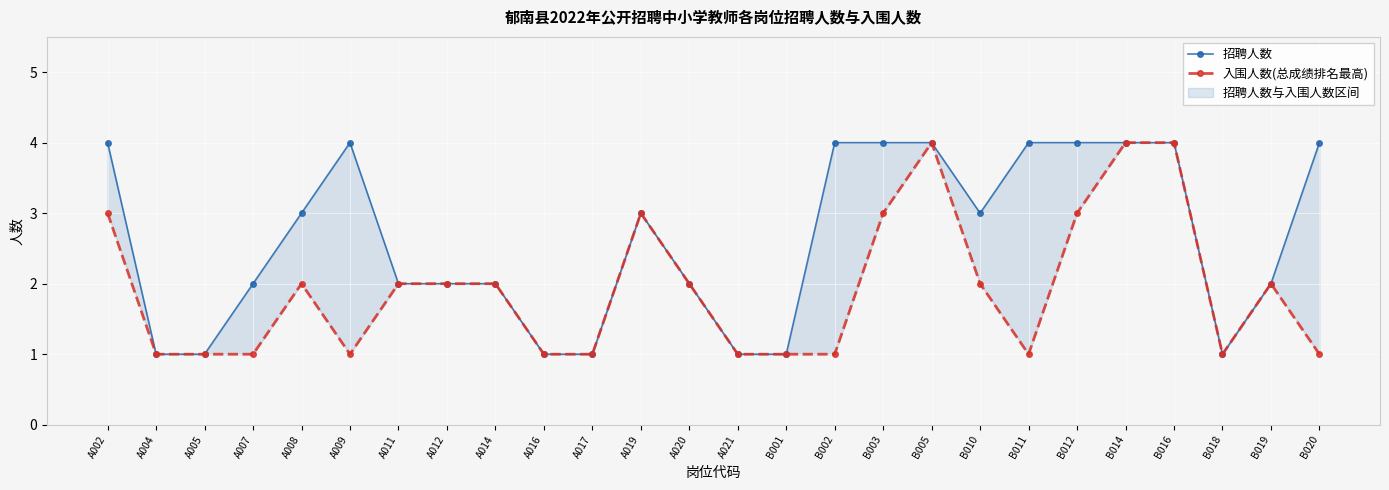

What is the lowest value of the 招聘人数 series?

1